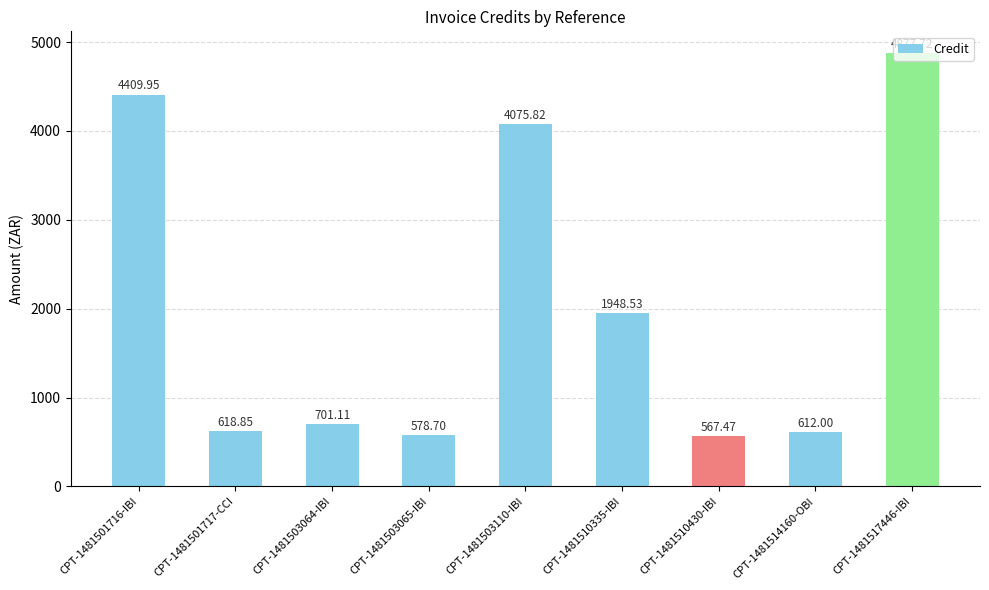

List the labels in order of value, largest first.

CPT-1481517446-IBI, CPT-1481501716-IBI, CPT-1481503110-IBI, CPT-1481510335-IBI, CPT-1481503064-IBI, CPT-1481501717-CCI, CPT-1481514160-OBI, CPT-1481503065-IBI, CPT-1481510430-IBI